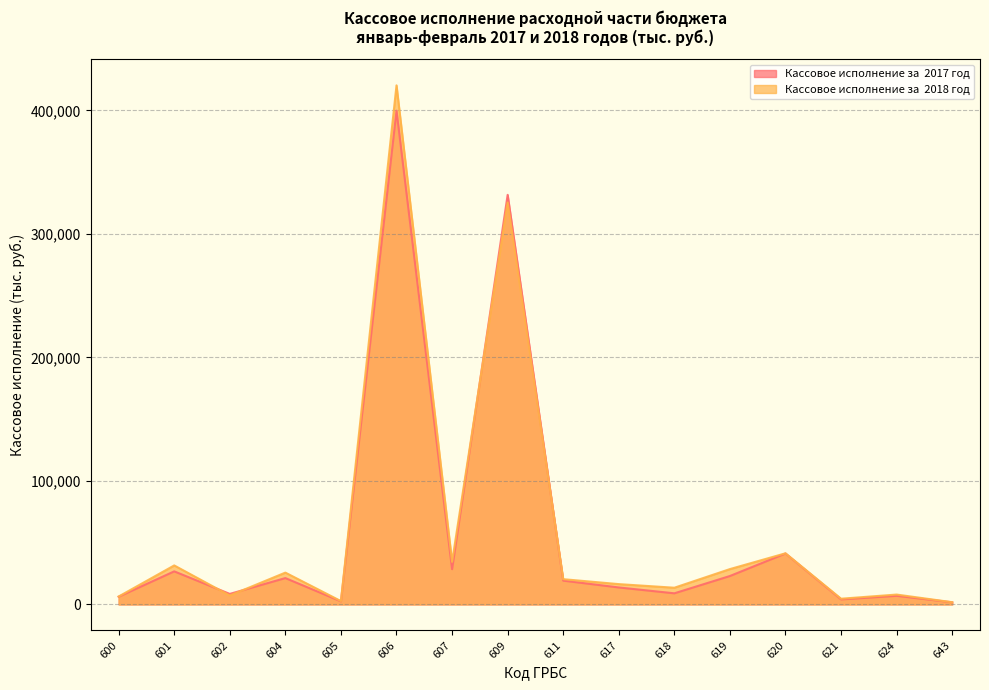

True or false: Кассовое исполнение за  2018 год has a value of 6901 at 601.

False